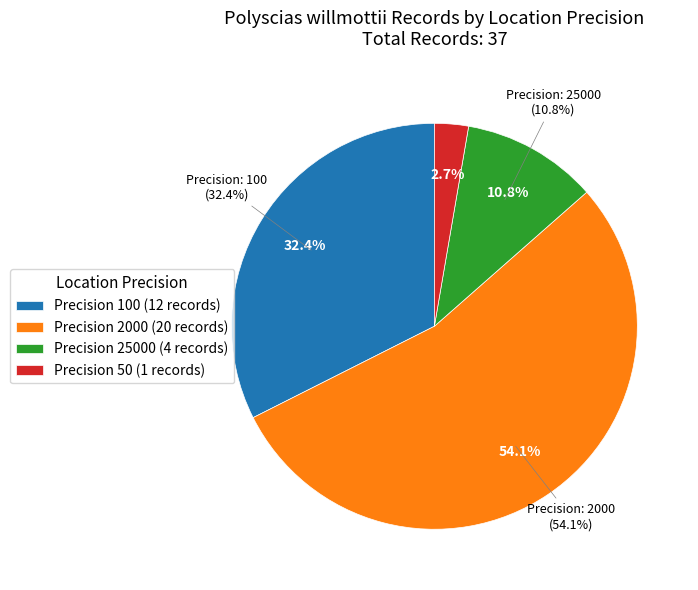

What is the ratio of the value at 25000 to the value at 100?

0.3